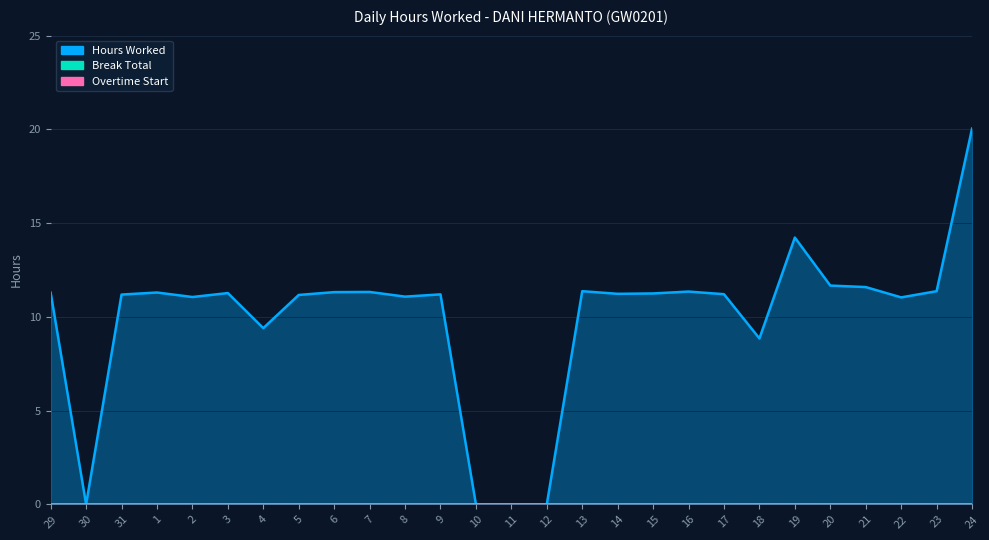

True or false: Overtime Start and Break Total intersect in this chart.

False